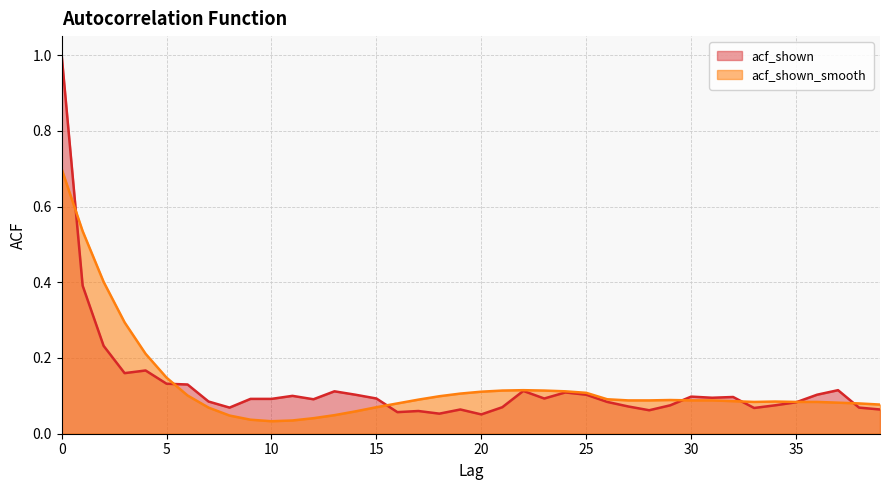

Which series changed the most between 4 and 16?

acf_shown_smooth